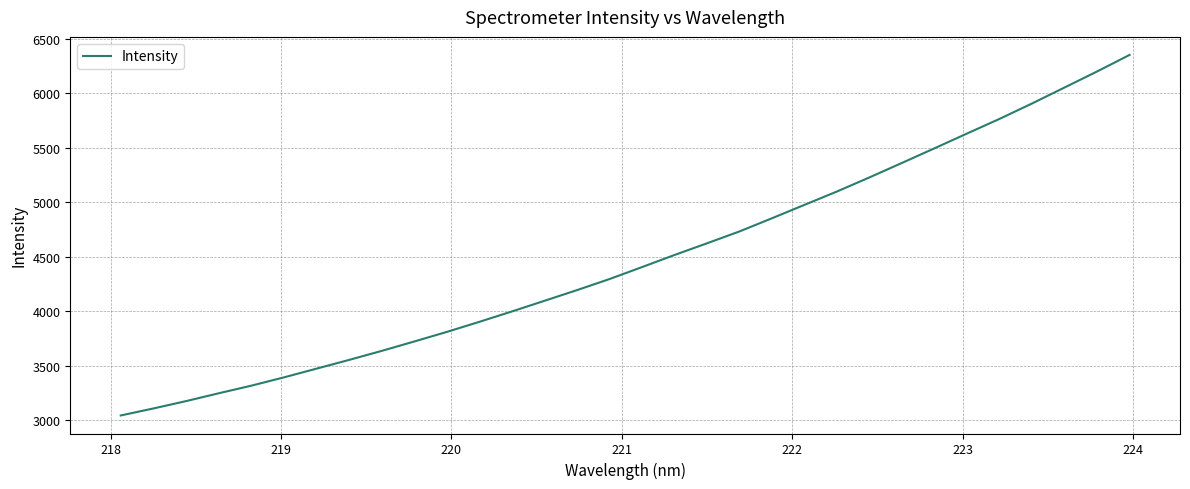

What is the difference between the second highest and minimum values?

3159.4